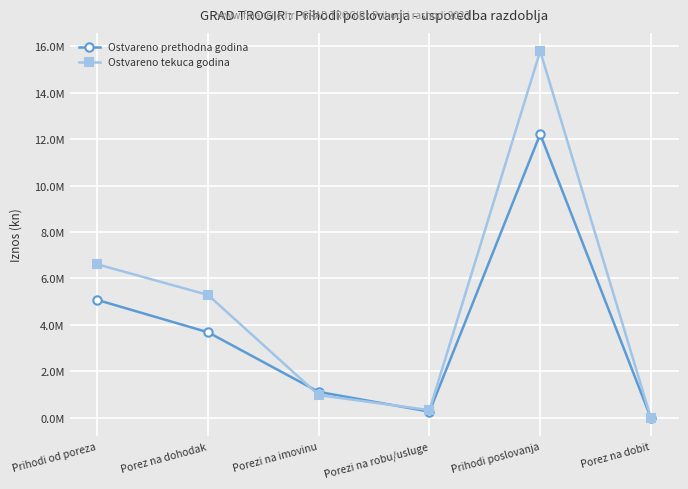

What is the sum of the Ostvareno tekuca godina values at Porez na dohodak and Porezi na robu/usluge?

5628720.4